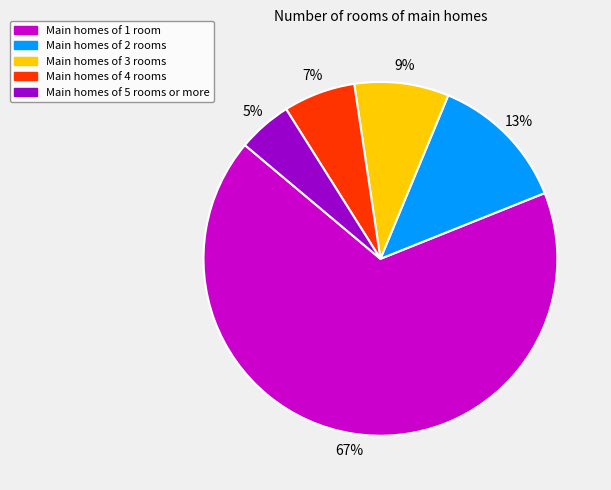

To the nearest percent, what is the average slice percentage?

20%